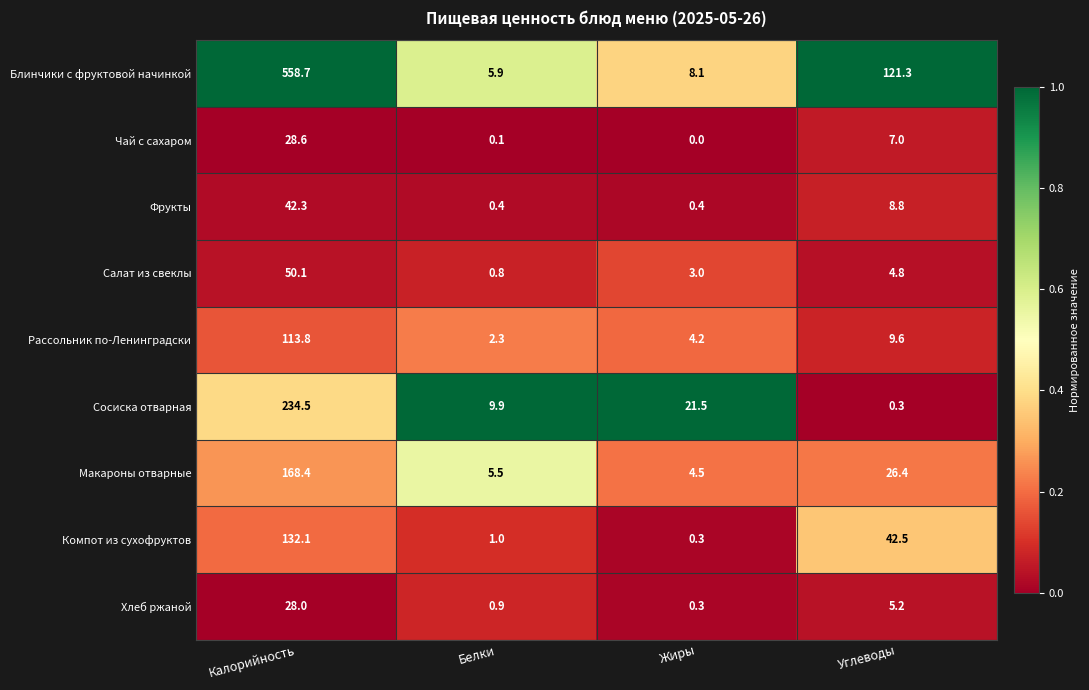

What is the difference between the Фрукты values at Калорийность and Белки?

41.9